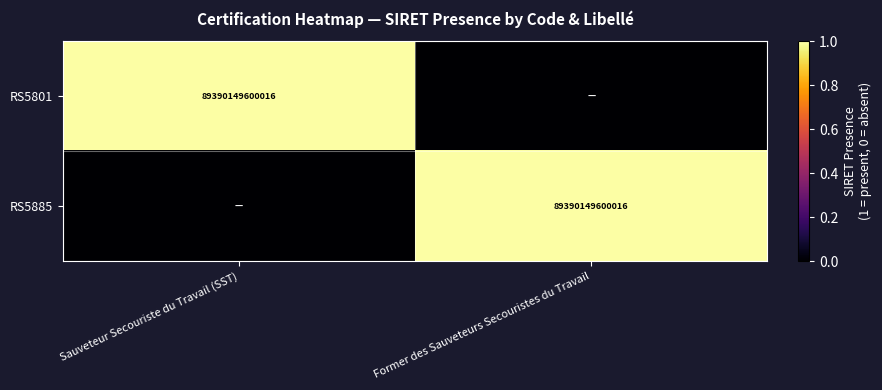

The value of RS5801 at Sauveteur Secouriste du Travail (SST) is 89390149600016. True or false?

True